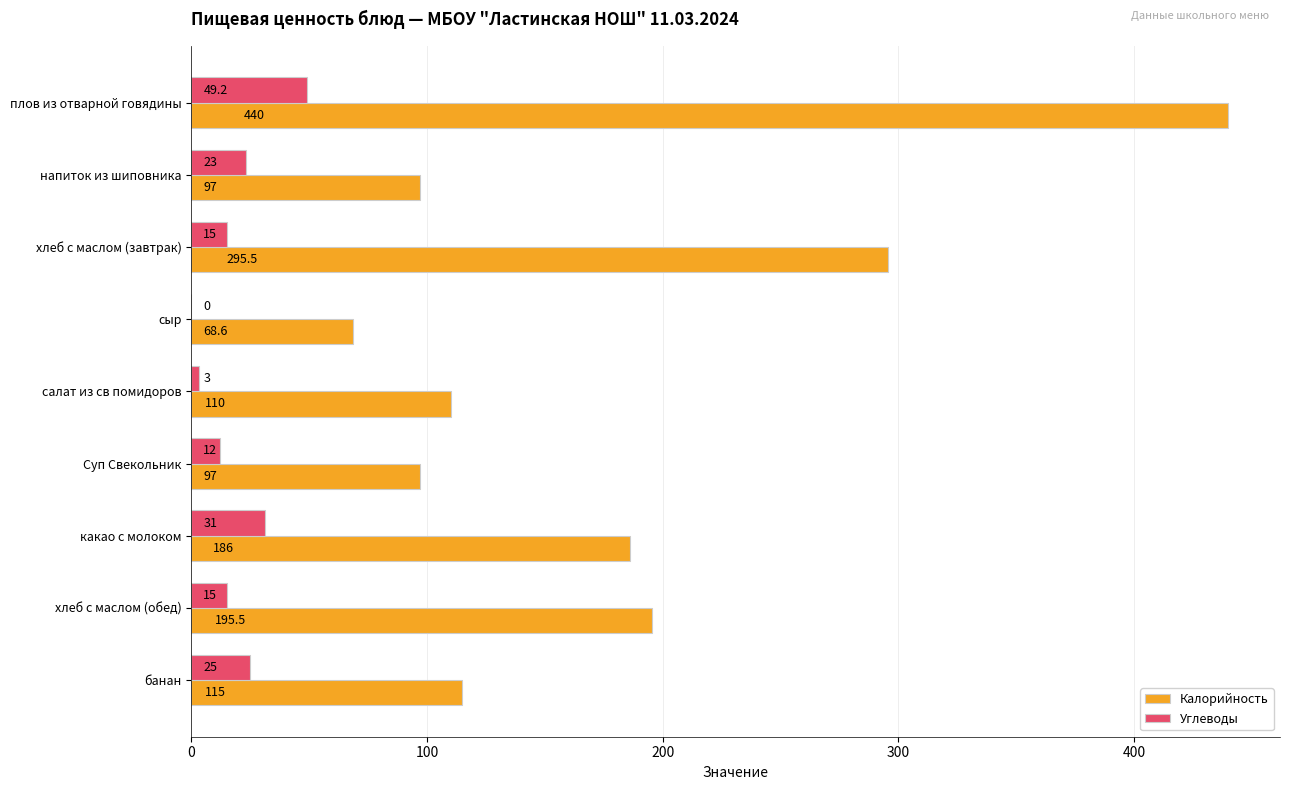

Which series has the largest total across all categories?

Калорийность